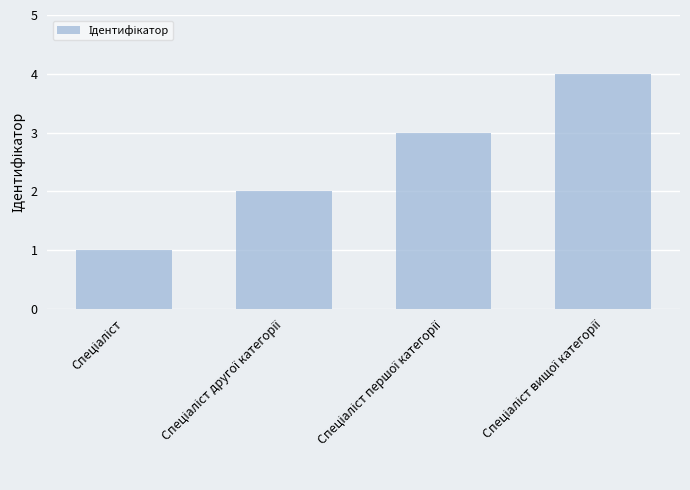

What is the difference between the maximum and minimum values?

3